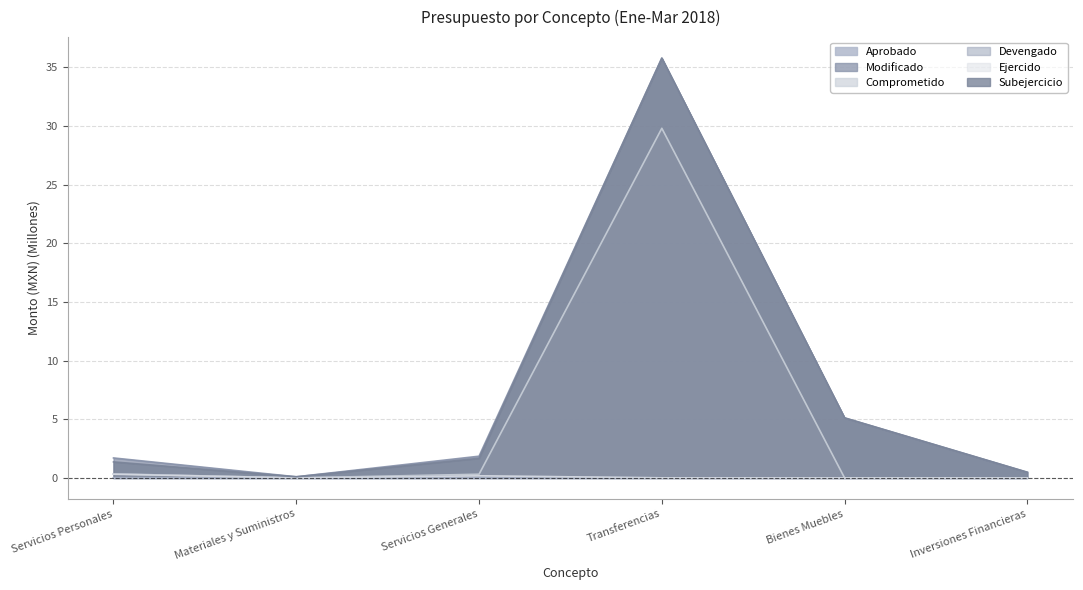

Reading left to right, transcribe all the data shown in this chart.

Modificado: Servicios Personales=1.7	Materiales y Suministros=0.1	Servicios Generales=1.8	Transferencias=35.8	Bienes Muebles=5.1	Inversiones Financieras=0.5
Comprometido: Servicios Personales=0.3	Materiales y Suministros=0.0	Servicios Generales=0.3	Transferencias=29.8	Bienes Muebles=0.0	Inversiones Financieras=0.0
Devengado: Servicios Personales=0.3	Materiales y Suministros=0.0	Servicios Generales=0.2	Transferencias=0.0	Bienes Muebles=0.0	Inversiones Financieras=0.0
Ejercido: Servicios Personales=0.3	Materiales y Suministros=0.0	Servicios Generales=0.2	Transferencias=0.0	Bienes Muebles=0.0	Inversiones Financieras=0.0
Subejercicio: Servicios Personales=1.4	Materiales y Suministros=0.1	Servicios Generales=1.7	Transferencias=35.8	Bienes Muebles=5.1	Inversiones Financieras=0.5